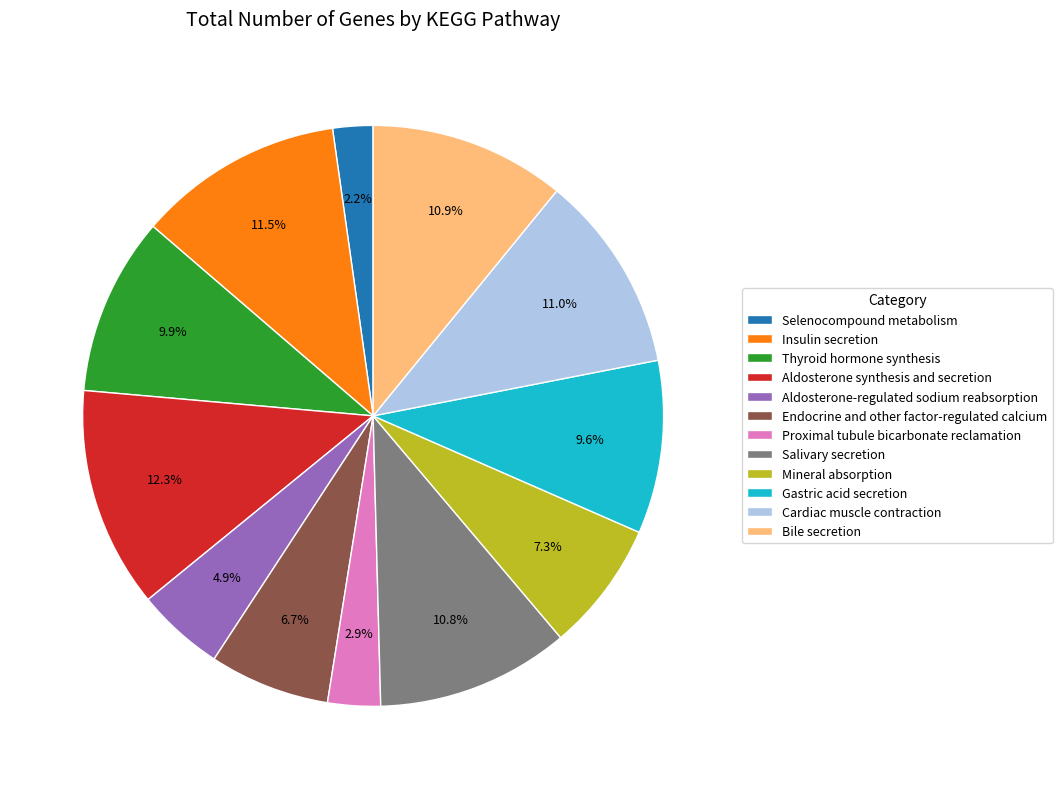

Is Proximal tubule bicarbonate reclamation the majority of the pie?

No